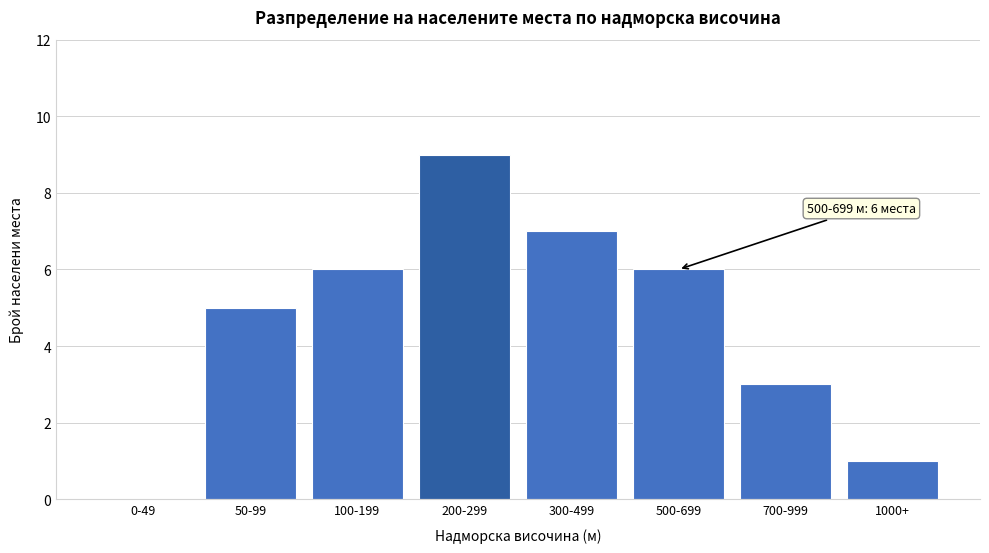

Reading left to right, what are all the values shown in this chart?

0-49=0	50-99=5	100-199=6	200-299=9	300-499=7	500-699=6	700-999=3	1000+=1